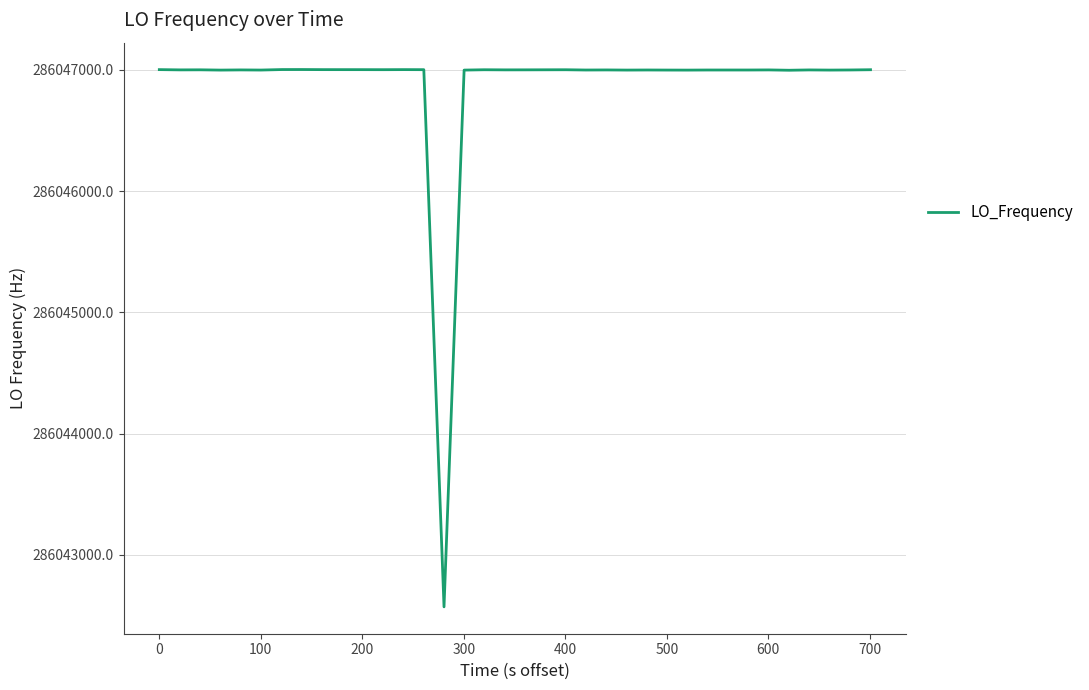

What is the difference between the maximum and minimum values?

4431.8